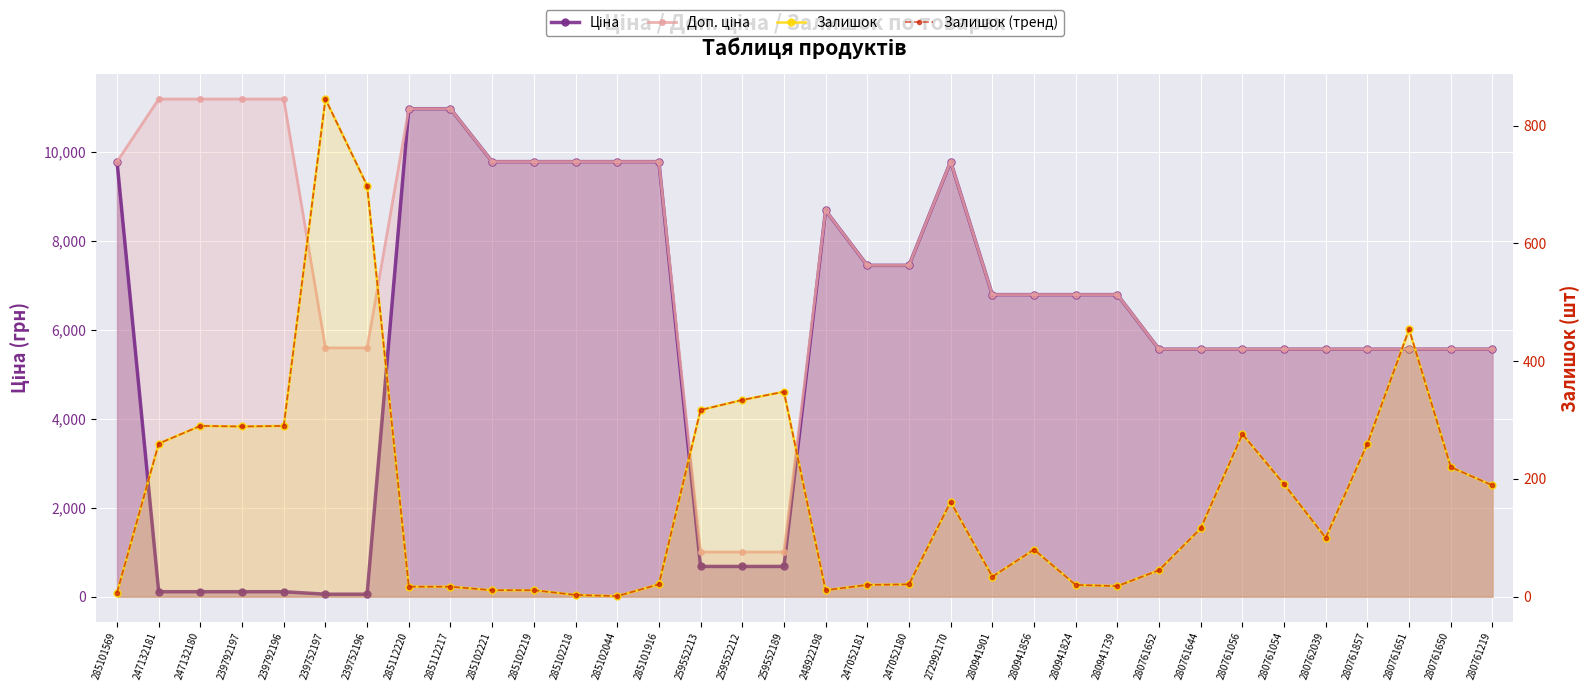

What is the maximum value shown in the chart?

11182.0